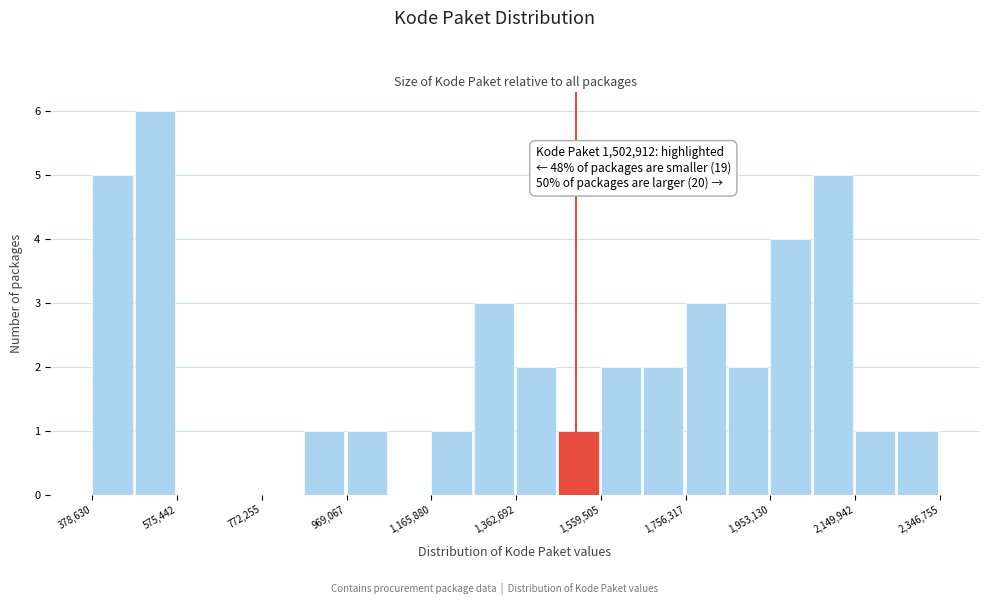

Over which range of the x-axis is the bar tallest?

480000 to 580000